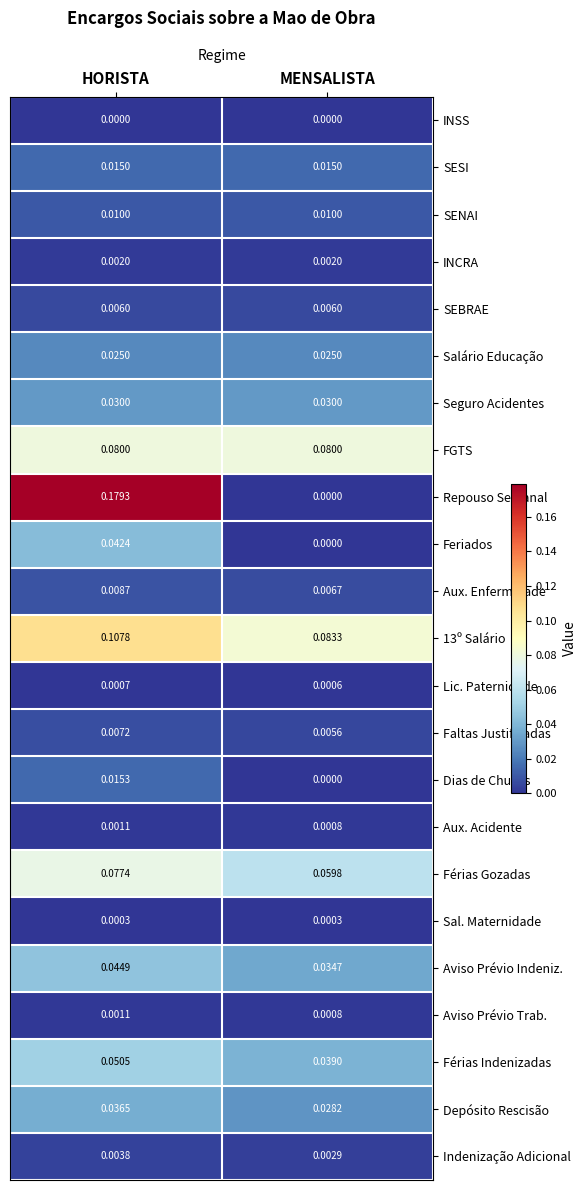

Between HORISTA and MENSALISTA, which series saw the biggest shift?

Repouso Semanal